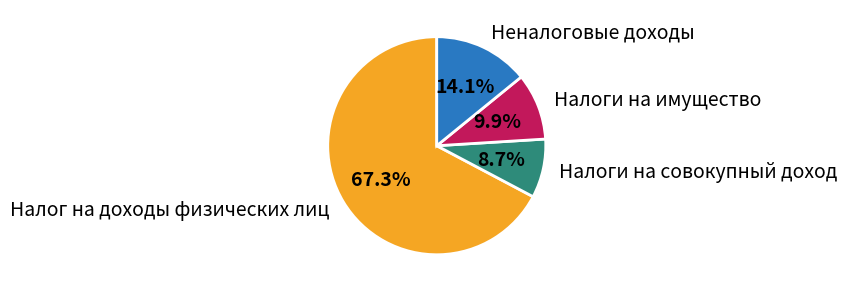

Which category has the smallest portion of the pie?

Налоги на совокупный доход